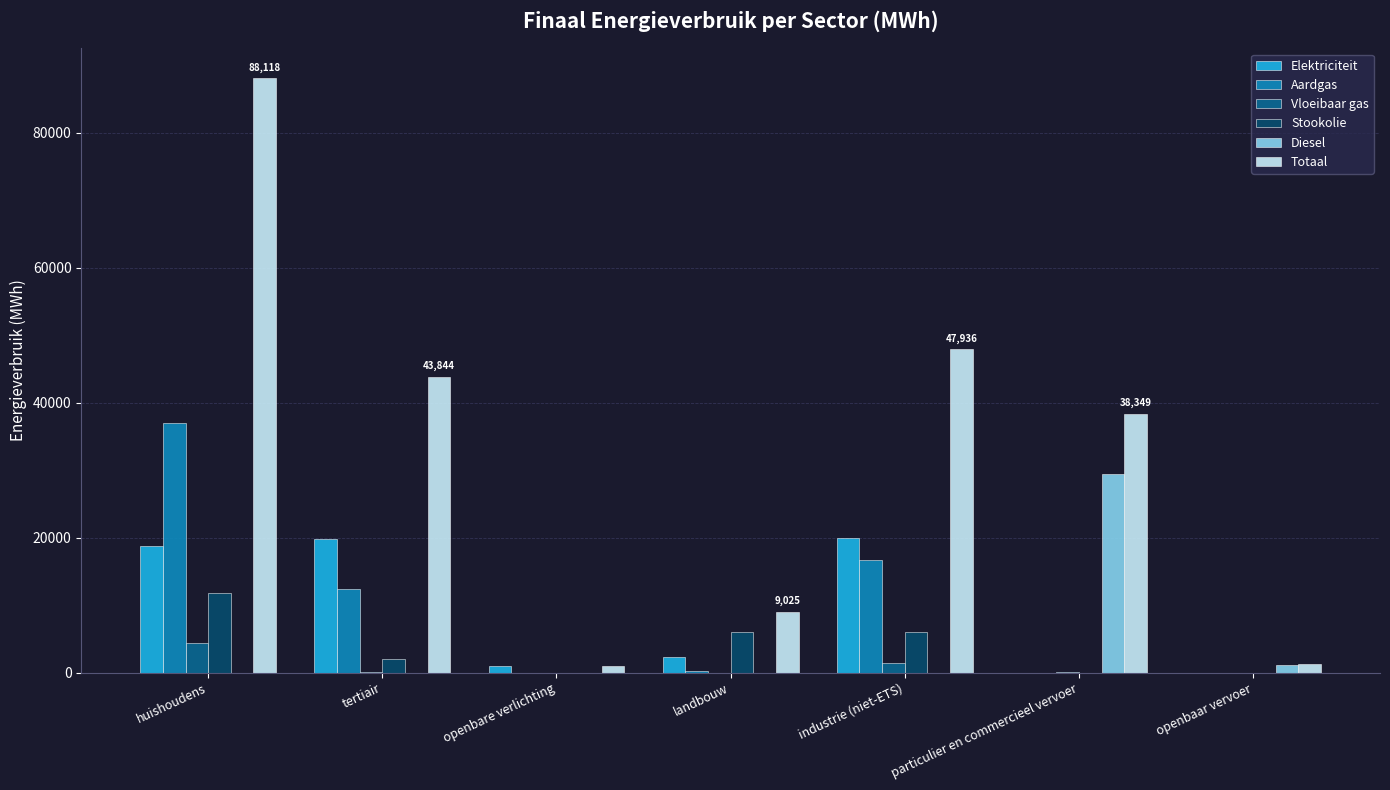

At which category does the chart reach its peak across all series?

huishoudens